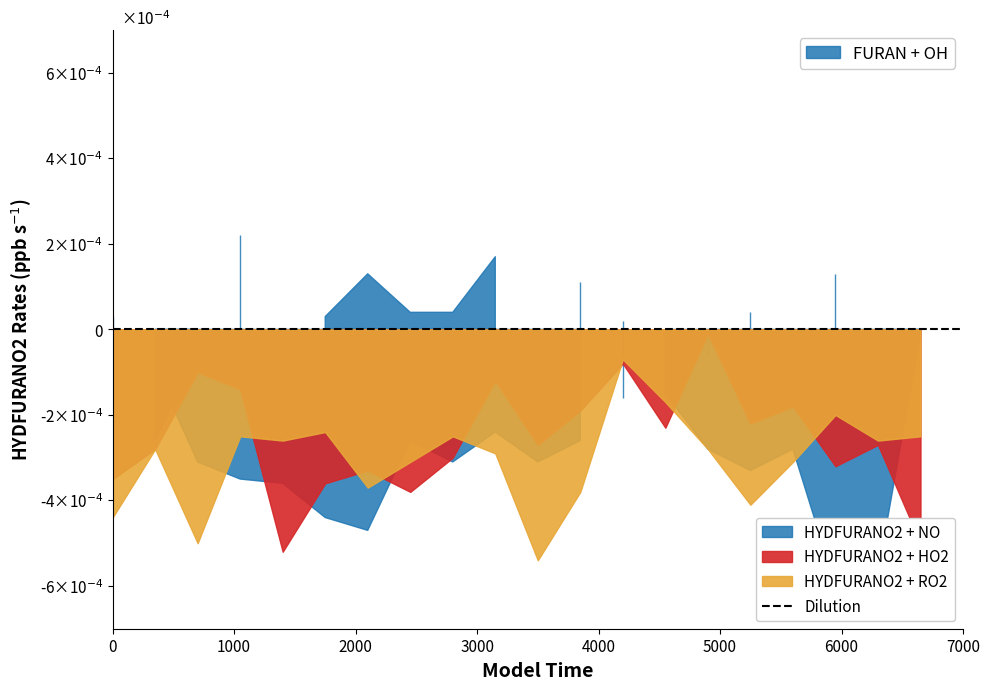

Does the chart display data point markers on the line(s)?

No